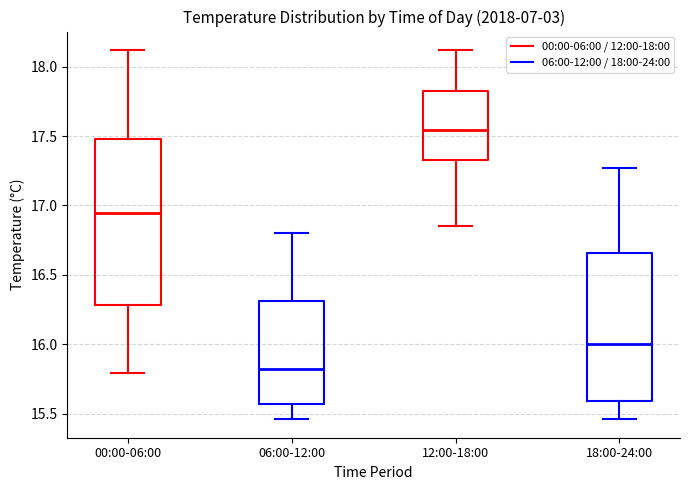

Comparing the boxes themselves (not the whiskers), which one is the tallest?

00:00-06:00